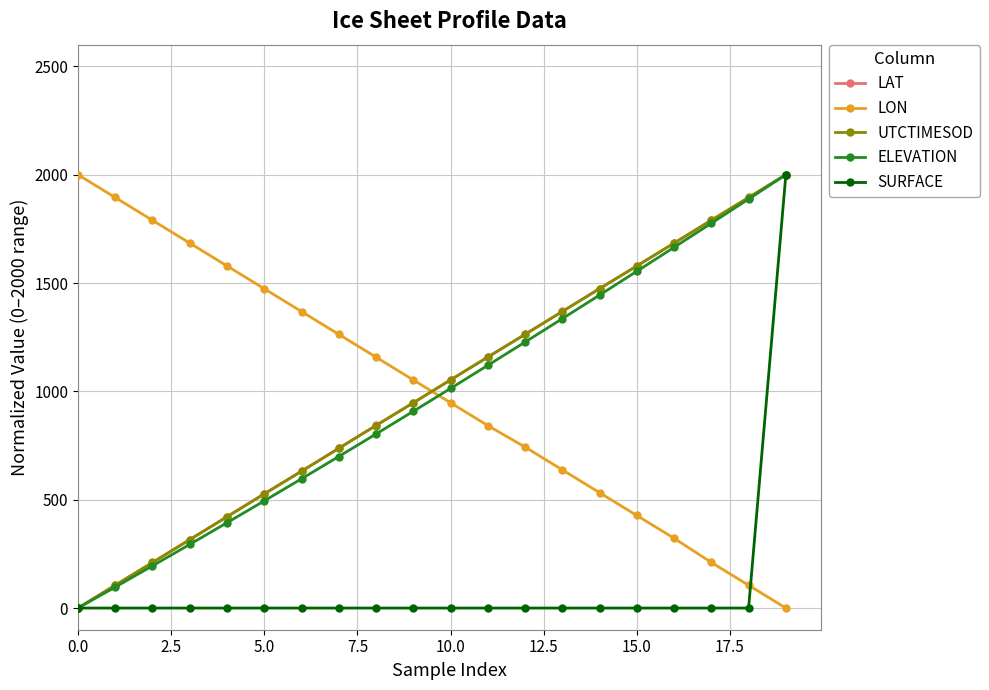

How many lines are shown in the chart?

5